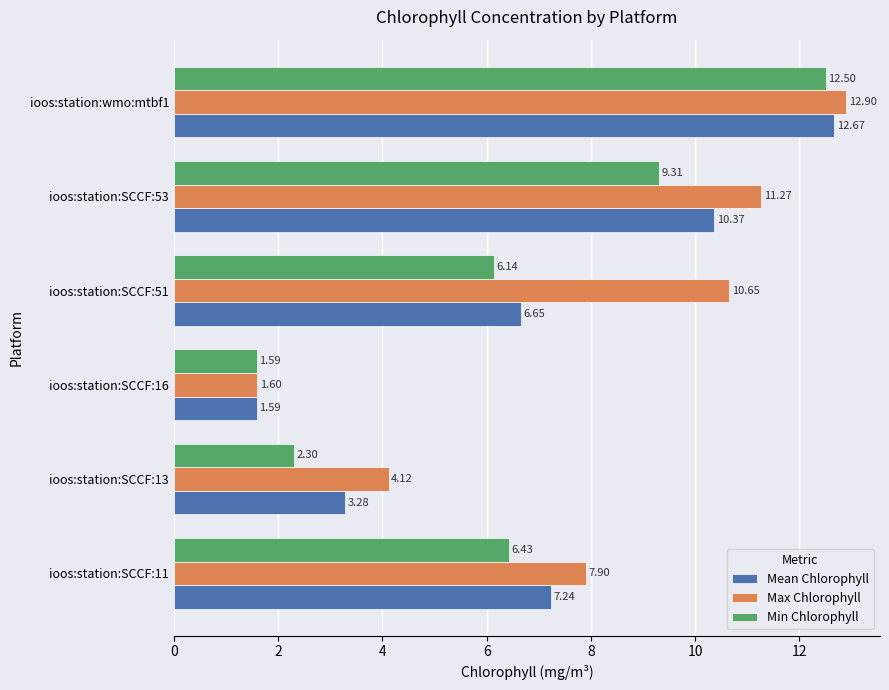

At which label does Mean Chlorophyll reach its peak?

ioos:station:wmo:mtbf1